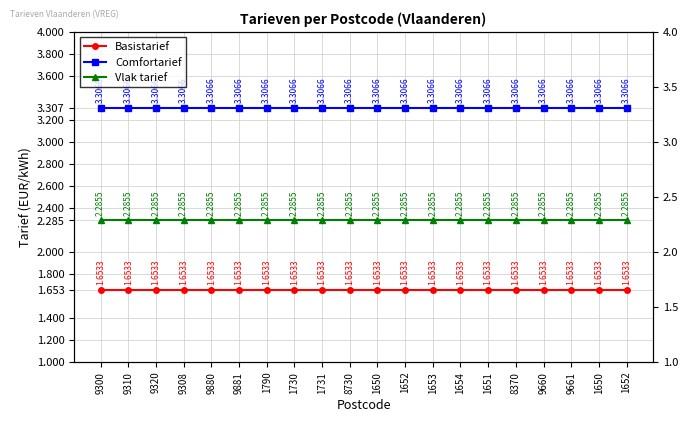

Reading left to right, transcribe all the data shown in this chart.

Basistarief: 9300=1.7	9310=1.7	9320=1.7	9308=1.7	9880=1.7	9881=1.7	1790=1.7	1730=1.7	1731=1.7	8730=1.7	1650=1.7	1652=1.7	1653=1.7	1654=1.7	1651=1.7	8370=1.7	9660=1.7	9661=1.7	1650=1.7	1652=1.7
Comfortarief: 9300=3.3	9310=3.3	9320=3.3	9308=3.3	9880=3.3	9881=3.3	1790=3.3	1730=3.3	1731=3.3	8730=3.3	1650=3.3	1652=3.3	1653=3.3	1654=3.3	1651=3.3	8370=3.3	9660=3.3	9661=3.3	1650=3.3	1652=3.3
Vlak tarief: 9300=2.3	9310=2.3	9320=2.3	9308=2.3	9880=2.3	9881=2.3	1790=2.3	1730=2.3	1731=2.3	8730=2.3	1650=2.3	1652=2.3	1653=2.3	1654=2.3	1651=2.3	8370=2.3	9660=2.3	9661=2.3	1650=2.3	1652=2.3